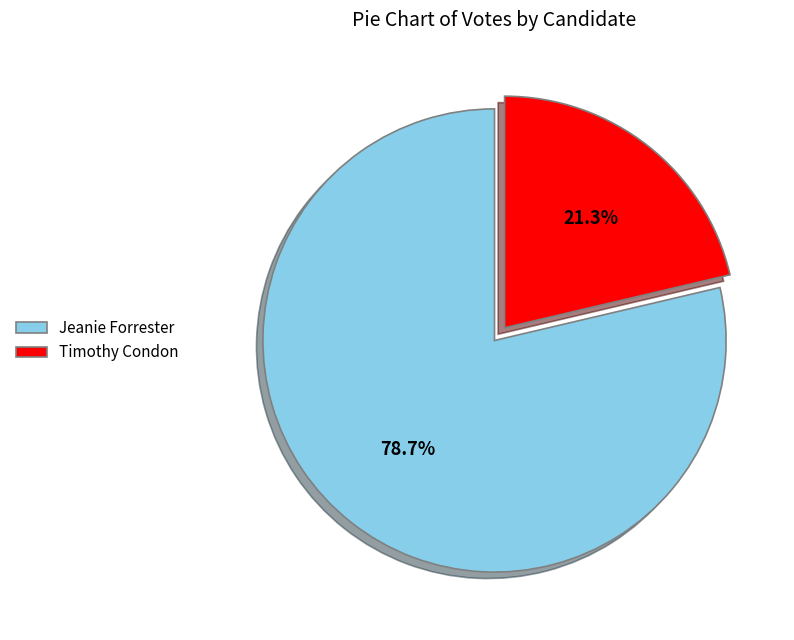

What is the ratio of the value at Jeanie Forrester to the value at Timothy Condon?

3.7